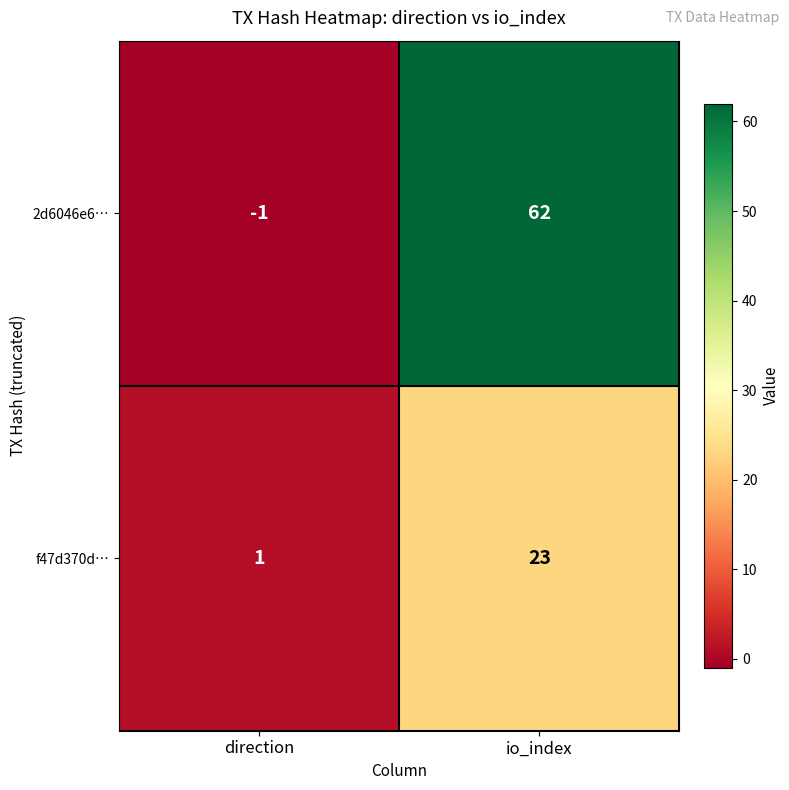

Rank the series by their maximum value, from lowest to highest.

f47d370d…, 2d6046e6…